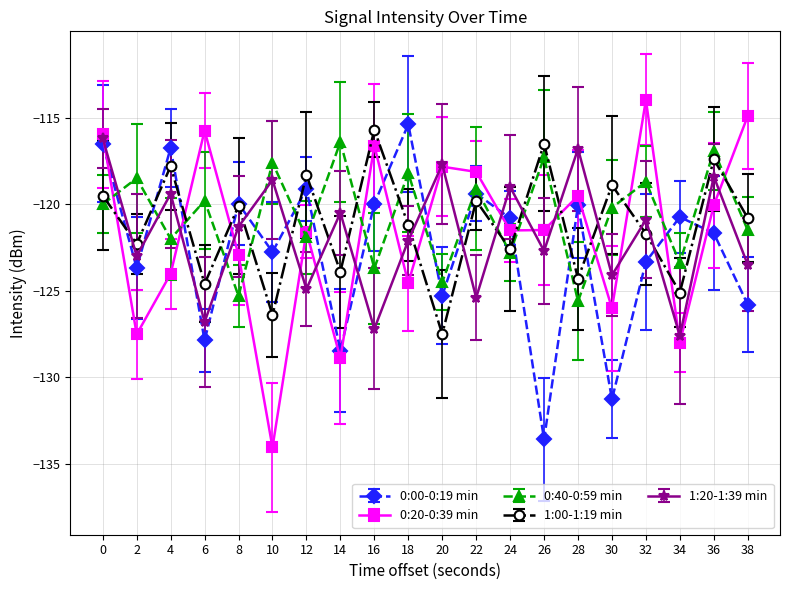

Reading left to right, list all the values displayed in this chart.

0:00-0:19 min: -116.5	-123.7	-116.7	-127.9	-120.0	-122.8	-119.1	-128.5	-120.0	-115.4	-125.3	-119.4	-120.8	-133.6	-120.1	-131.3	-123.3	-120.7	-121.7	-125.8
0:20-0:39 min: -116.0	-127.5	-124.0	-115.7	-122.9	-134.0	-121.6	-128.9	-116.6	-124.6	-117.8	-118.1	-121.5	-121.5	-119.5	-126.0	-114.0	-128.0	-120.1	-114.9
0:40-0:59 min: -120.0	-118.5	-122.0	-119.8	-125.3	-117.6	-121.9	-116.4	-123.7	-118.2	-124.5	-119.1	-122.8	-117.3	-125.6	-120.2	-118.7	-123.4	-116.9	-121.5
1:00-1:19 min: -119.5	-122.3	-117.8	-124.6	-120.1	-126.4	-118.3	-123.9	-115.7	-121.2	-127.5	-119.8	-122.6	-116.5	-124.3	-118.9	-121.7	-125.1	-117.4	-120.8
1:20-1:39 min: -116.2	-123.0	-119.4	-126.8	-121.3	-118.6	-124.9	-120.5	-127.2	-122.1	-117.7	-125.4	-119.0	-122.7	-116.8	-124.1	-120.9	-127.6	-118.4	-123.5